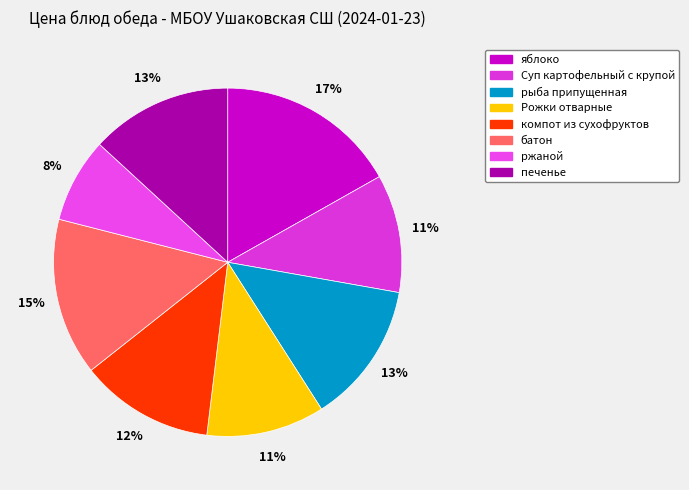

Does any single category account for the majority?

No